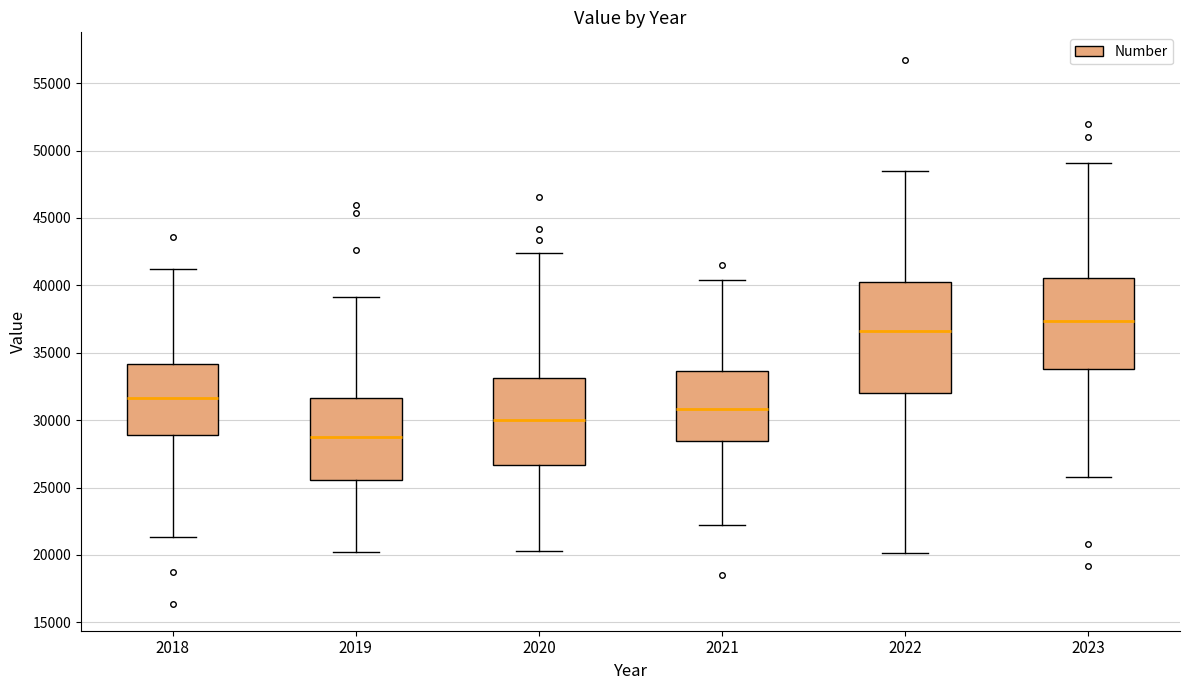

Where does the lower whisker of the box at x = 2023 end on the y-axis? The values are not printed on the chart, so give them approximately, as read against the axis.

26000